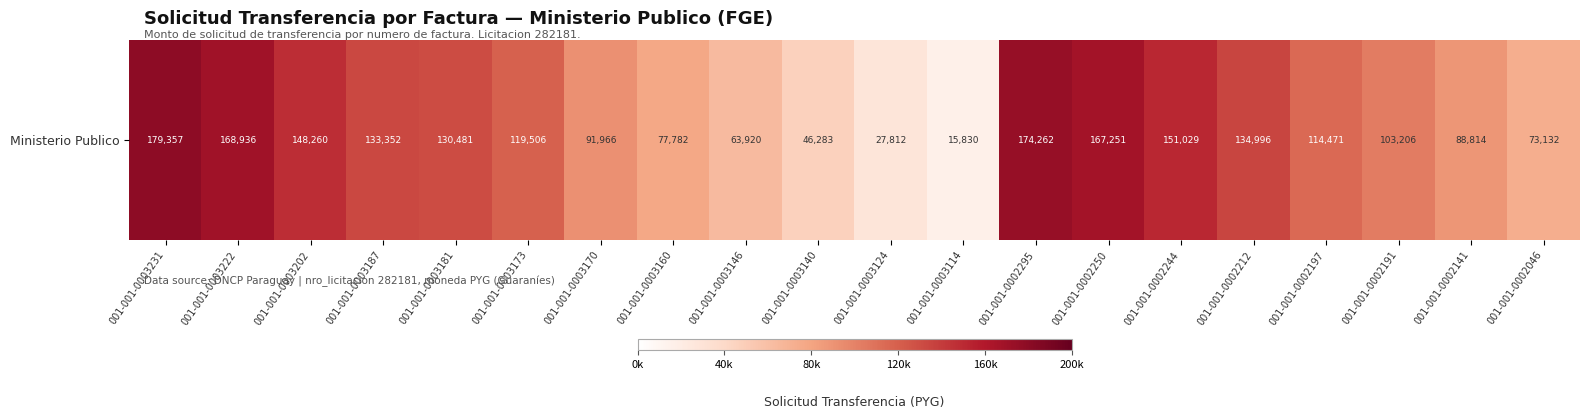

What is the minimum value shown in the chart?

15830